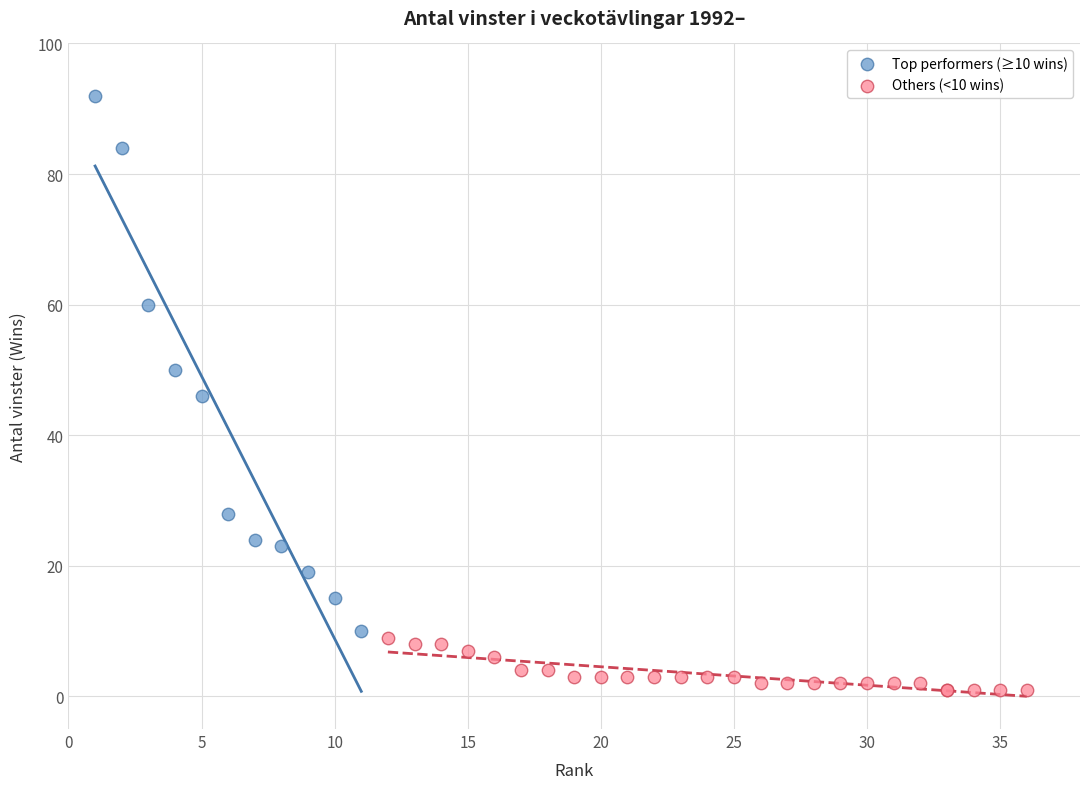

Which series has the widest spread of Y values?

Top performers (≥10 wins)